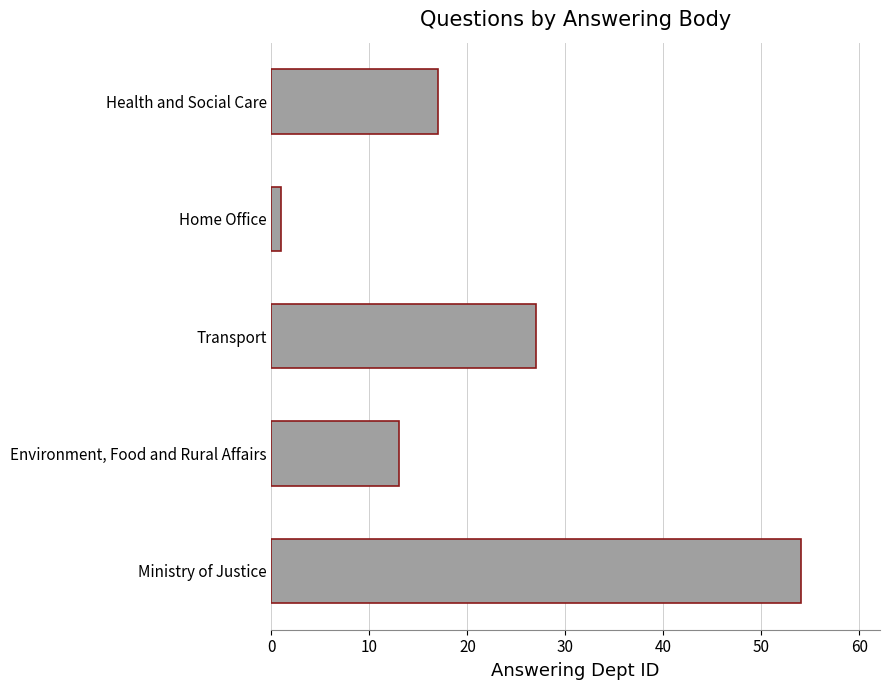

Count the number of categories in the chart.

5